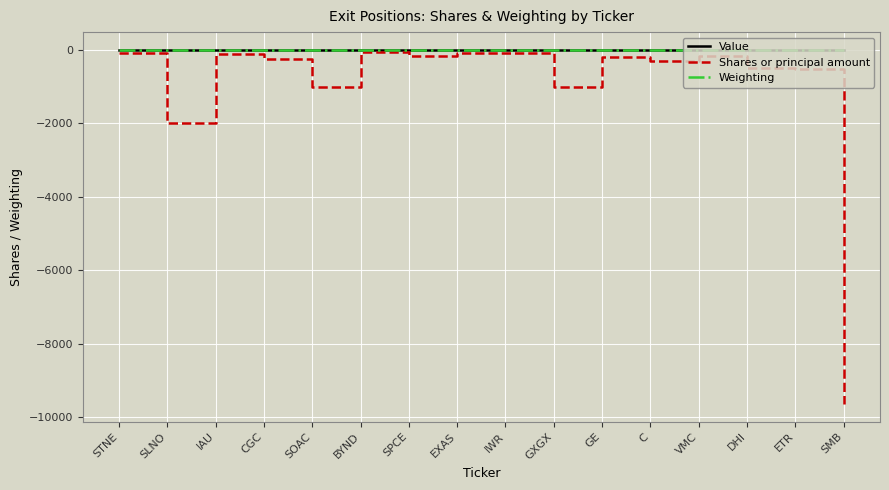

True or false: Shares or principal amount has a value of -3128.5 at SLNO.

False